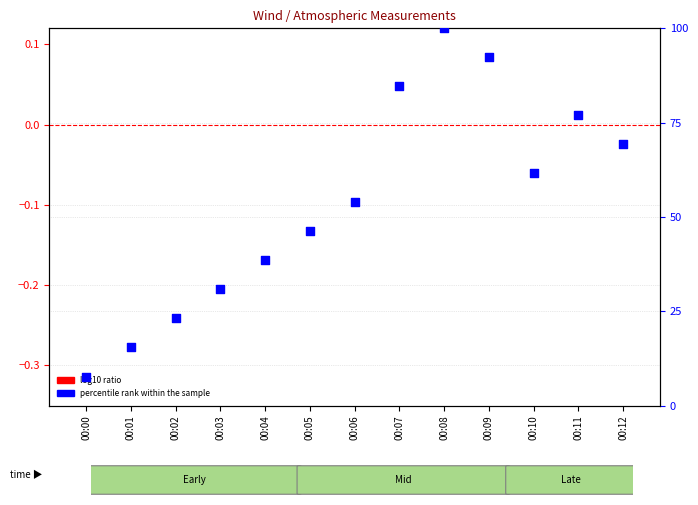

Which series contains the highest Y value?

percentile rank within the sample